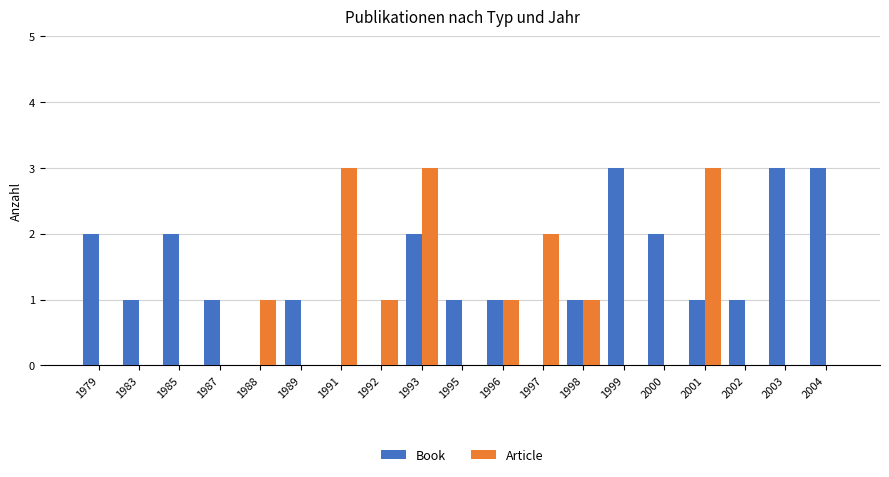

Are the bars horizontal?

No